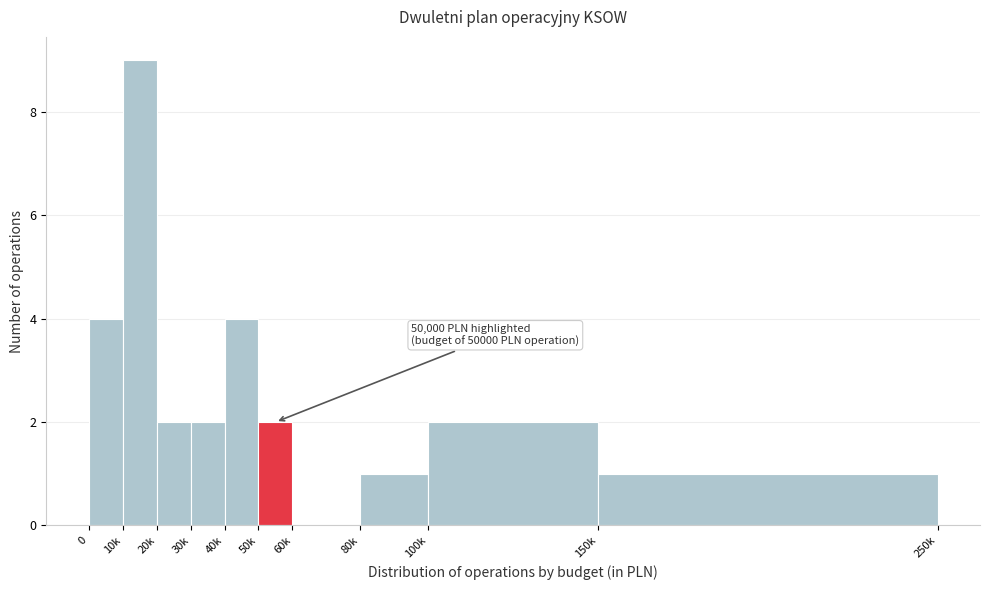

Reading left to right, extract all data points from this chart.

0=4	10k=9	20k=2	30k=2	40k=4	50k=2	60k=0	80k=1	100k=2	150k=1